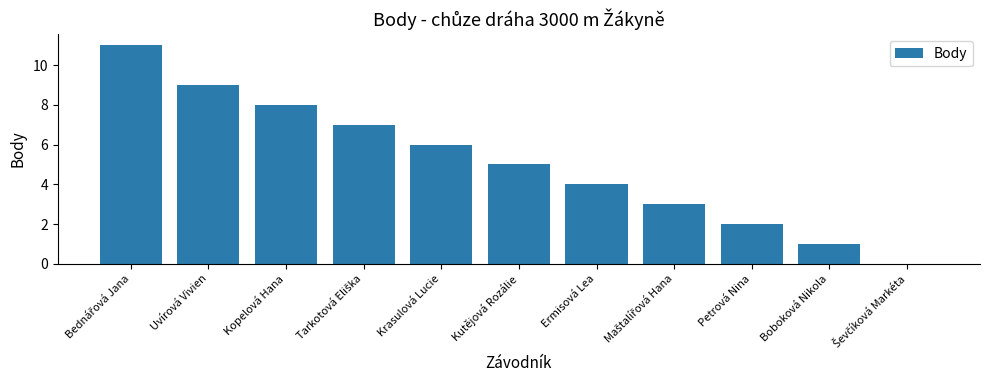

What is the sum of all values?

56